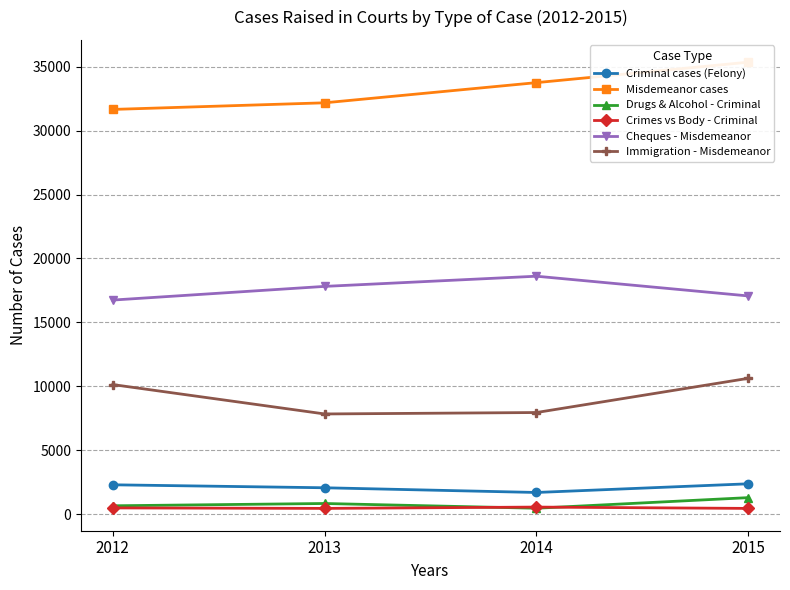

Where does the Misdemeanor cases series first go above 33748?

2015